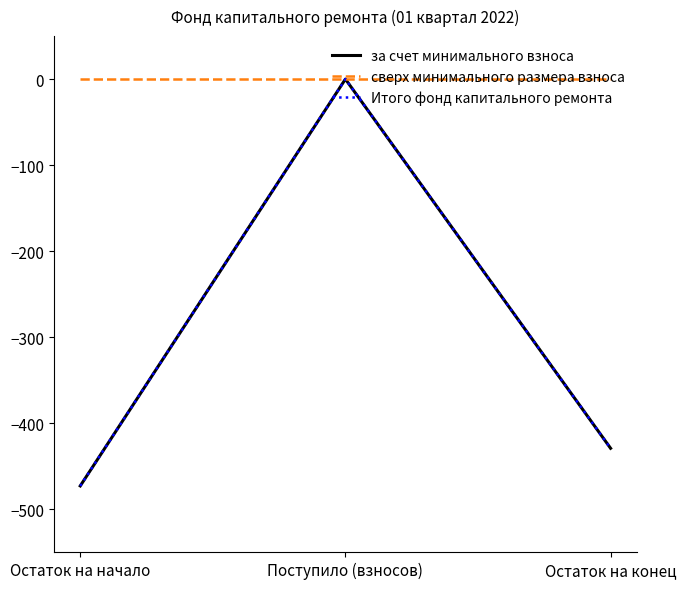

What is the difference between the maximum and minimum values in the за счет минимального взноса series?

473.1